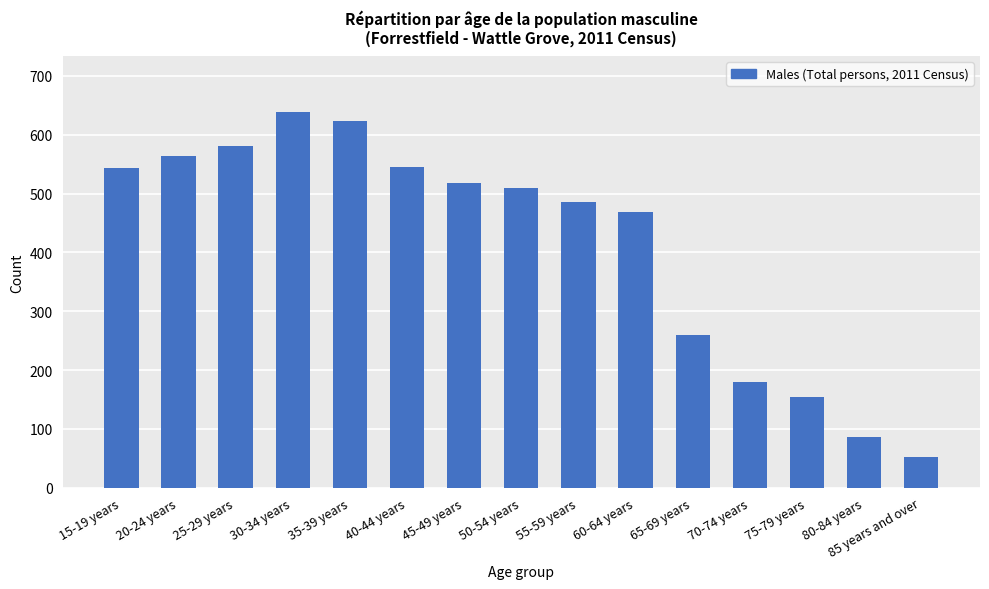

How many data points does each series have?

15